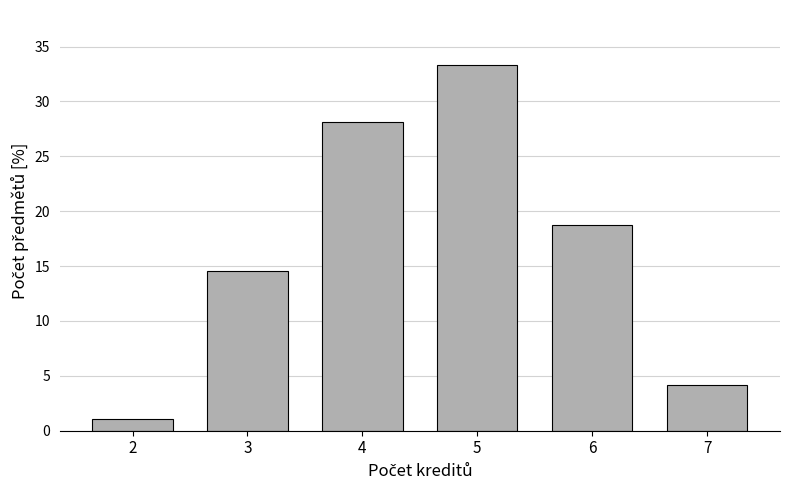

Reading left to right, list all the values displayed in this chart.

1.0	14.6	28.1	33.3	18.8	4.2